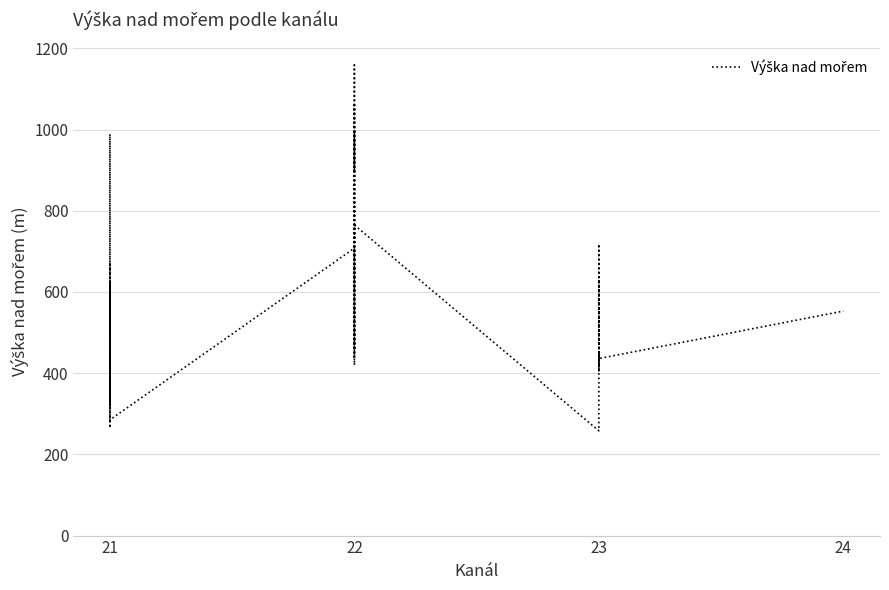

Where is the first local minimum?

21